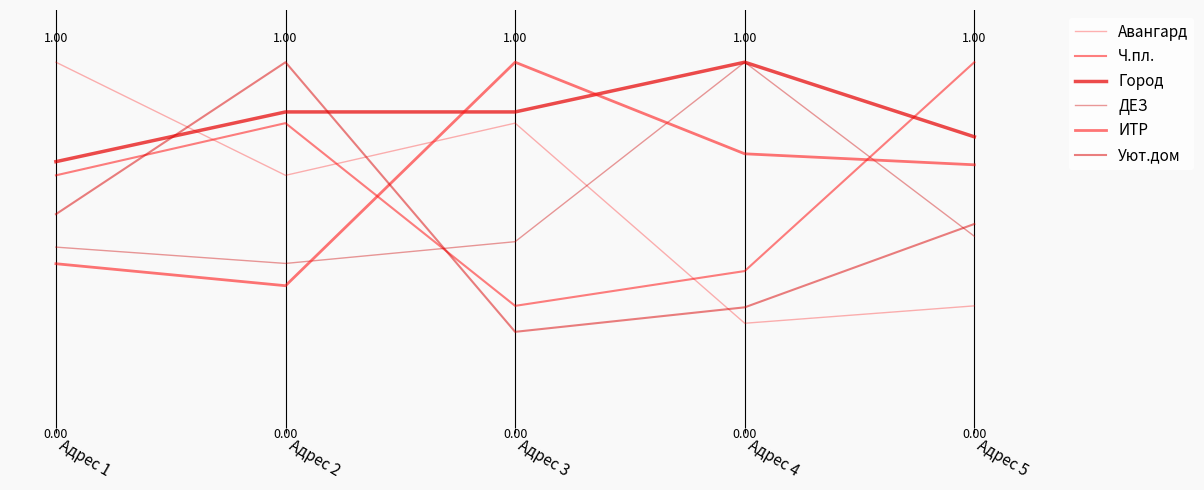

Does the chart display data point markers on the line(s)?

No